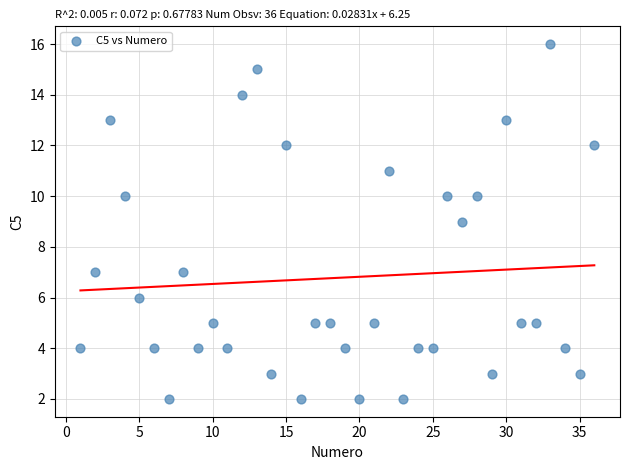

What is the range of Y values (max minus min)?

14